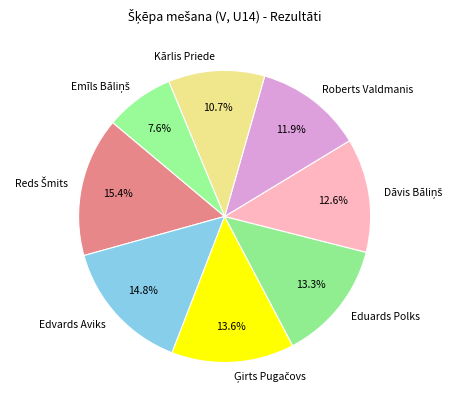

Is there any slice that represents more than half of the pie?

No